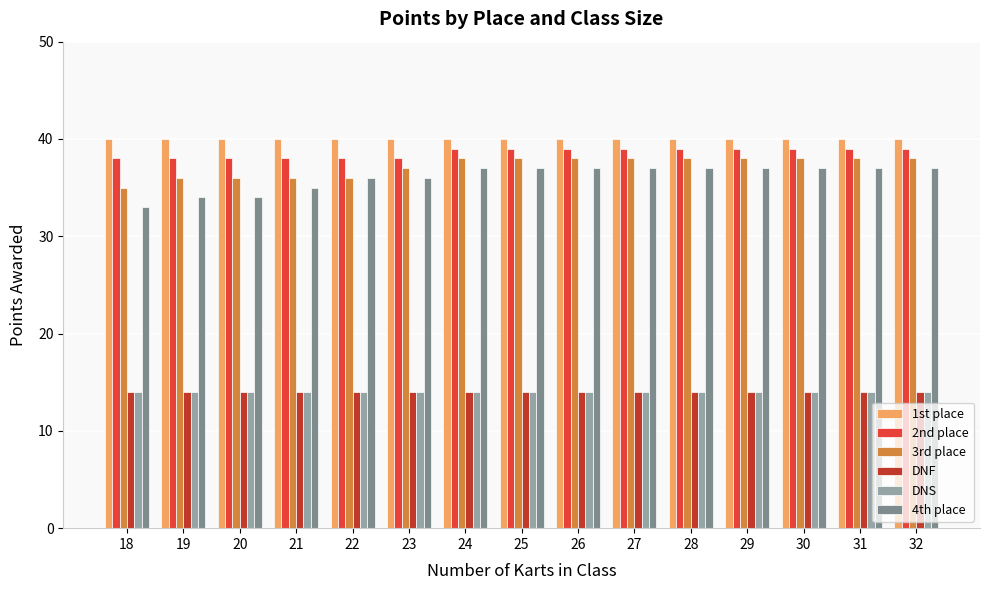

What is the sum of the 2nd place values at 21 and 26?

77